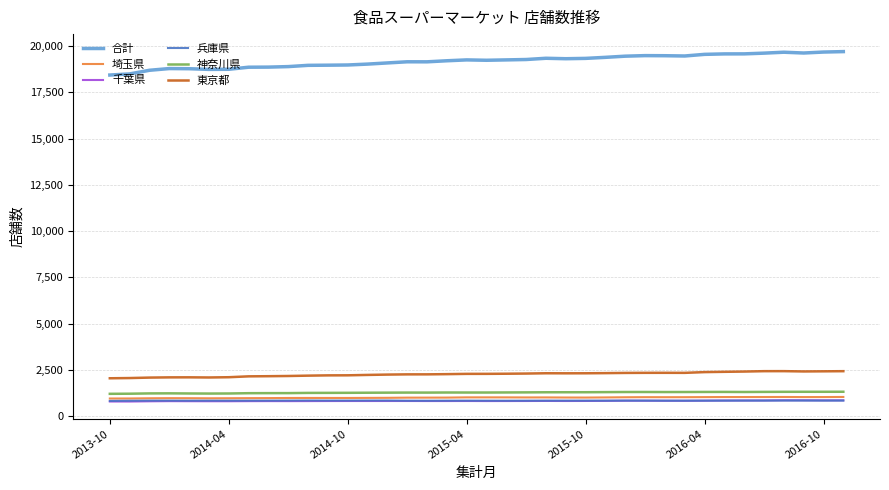

What is the maximum value shown in the chart?

19704